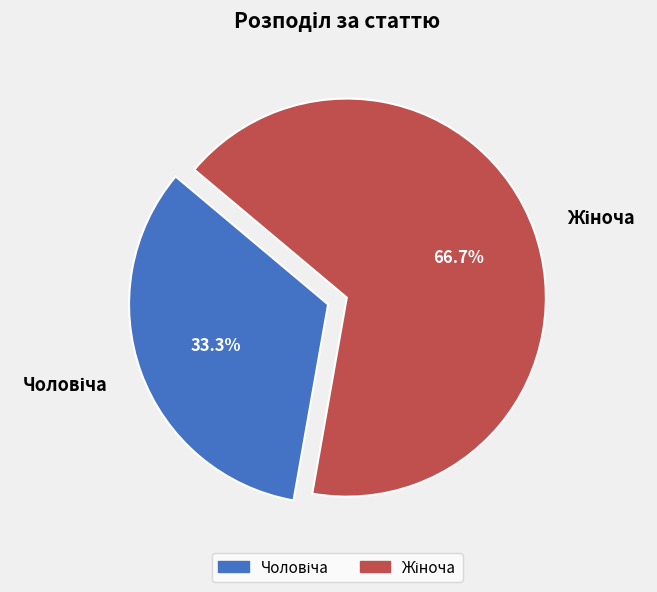

Is there any slice that represents more than half of the pie?

Yes